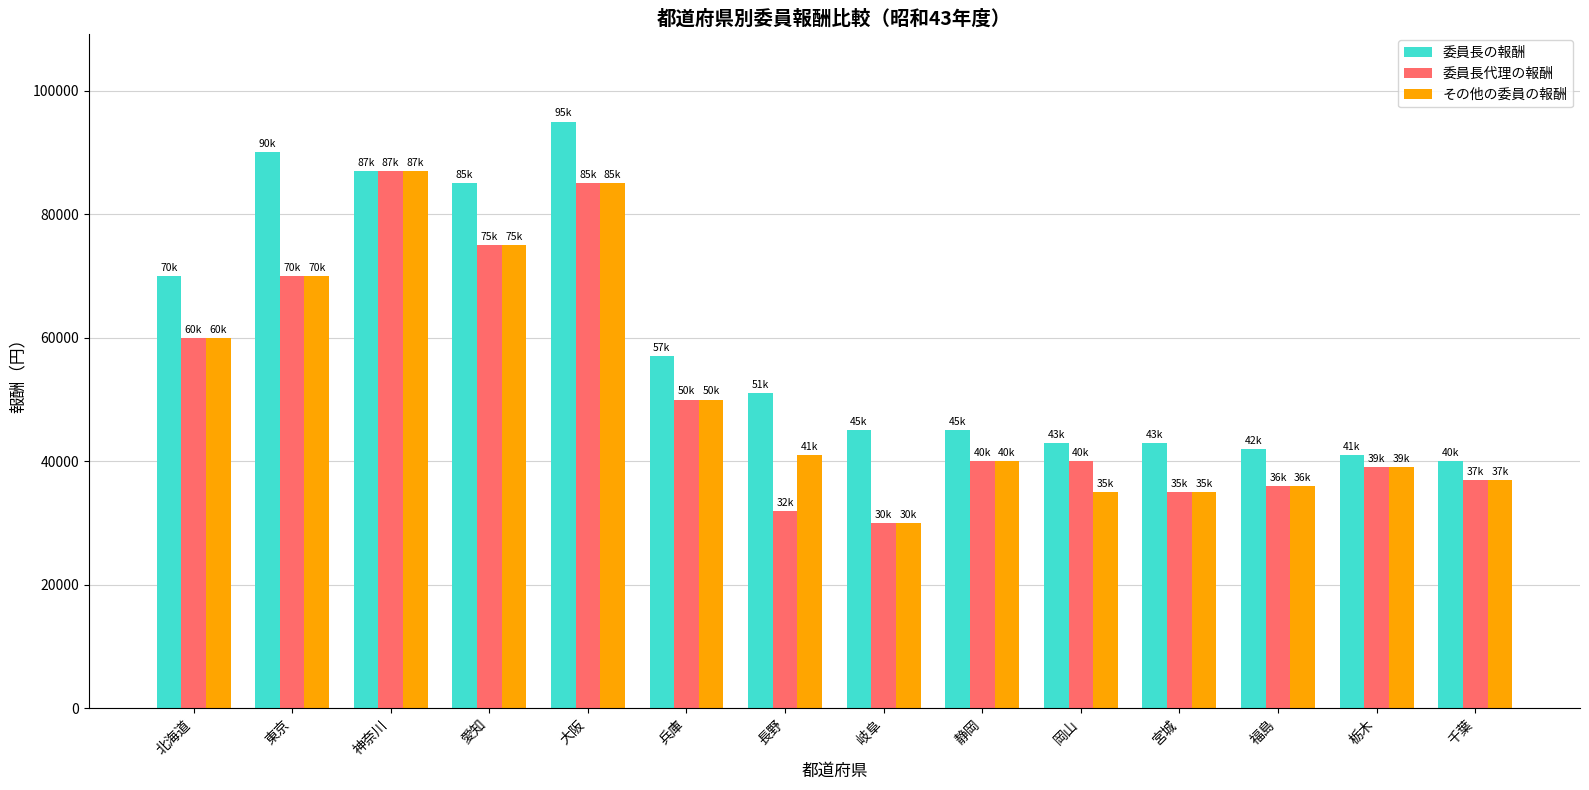

At which category is the sum across all series the highest?

大阪